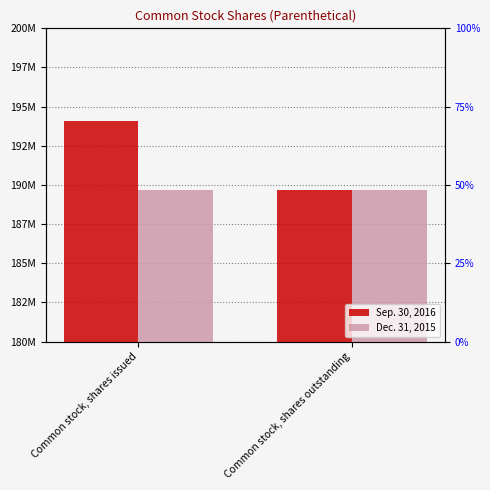

True or false: Dec. 31, 2015 has a value of 40674457 at Common stock, shares outstanding.

False